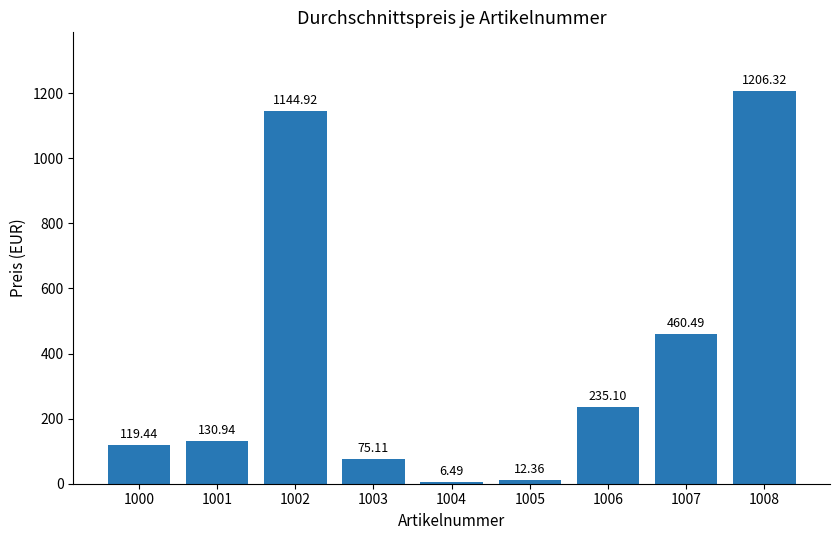

What is the sum of all values?

3391.2